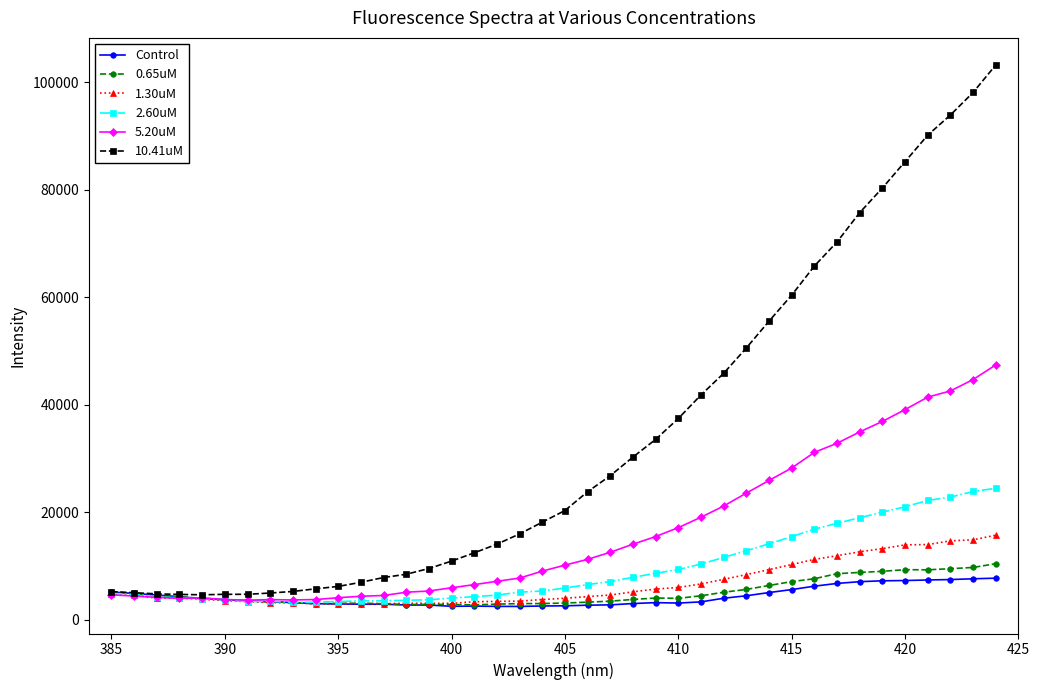

Which series has the largest total across all categories?

10.41uM